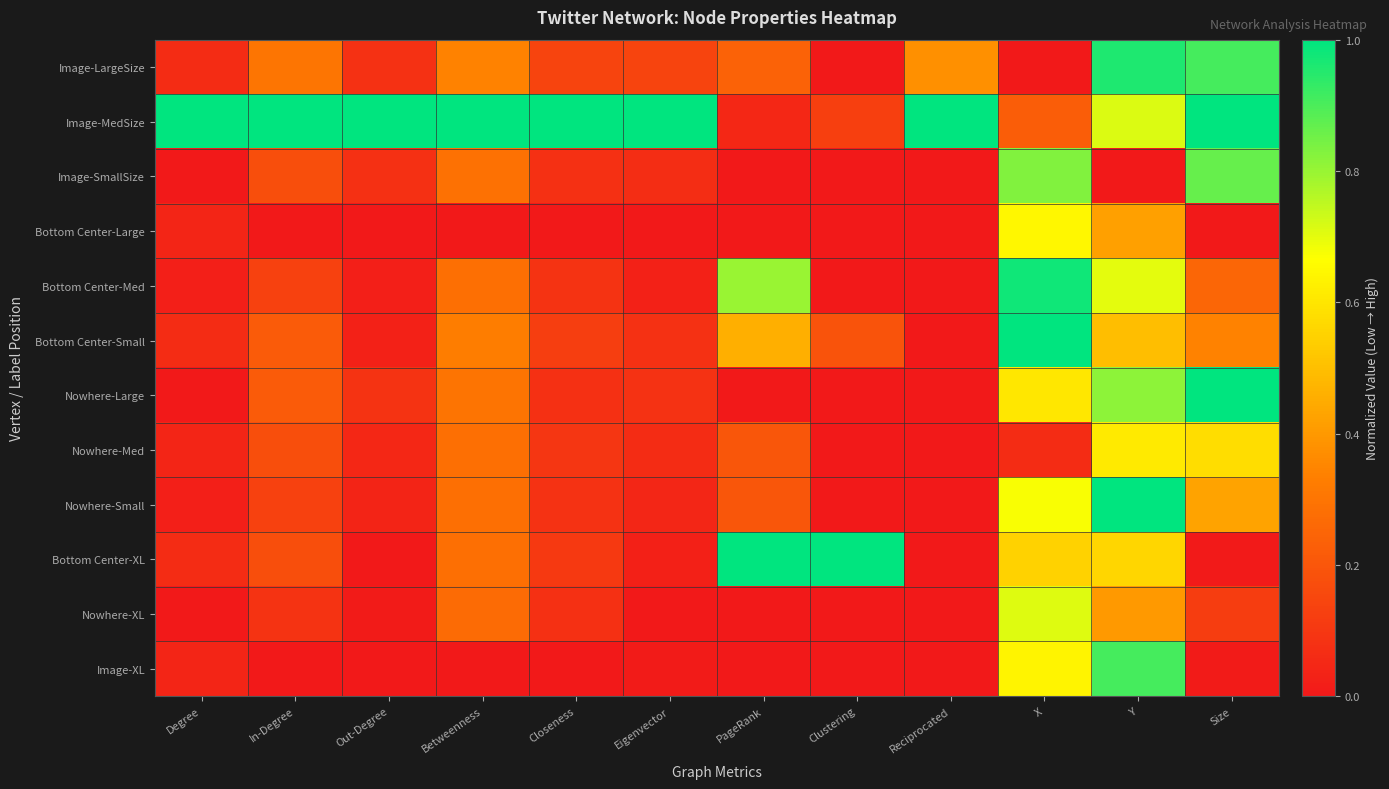

Reading right to left, what are all the values shown in this chart?

Image-LargeSize: Size=0.9	Y=1.0	X=0.0	Reciprocated=0.4	Clustering=0.0	PageRank=0.2	Eigenvector=0.1	Closeness=0.1	Betweenness=0.3	Out-Degree=0.1	In-Degree=0.3	Degree=0.1
Image-MedSize: Size=1.0	Y=0.7	X=0.2	Reciprocated=1.0	Clustering=0.1	PageRank=0.1	Eigenvector=1.0	Closeness=1.0	Betweenness=1.0	Out-Degree=1.0	In-Degree=1.0	Degree=1.0
Image-SmallSize: Size=0.9	Y=0.0	X=0.8	Reciprocated=0.0	Clustering=0.0	PageRank=0.0	Eigenvector=0.1	Closeness=0.1	Betweenness=0.3	Out-Degree=0.1	In-Degree=0.2	Degree=0.0
Bottom Center-Large: Size=0.0	Y=0.4	X=0.6	Reciprocated=0.0	Clustering=0.0	PageRank=0.0	Eigenvector=0.0	Closeness=0.0	Betweenness=0.0	Out-Degree=0.0	In-Degree=0.0	Degree=0.0
Bottom Center-Med: Size=0.3	Y=0.7	X=1.0	Reciprocated=0.0	Clustering=0.0	PageRank=0.8	Eigenvector=0.0	Closeness=0.1	Betweenness=0.3	Out-Degree=0.0	In-Degree=0.1	Degree=0.0
Bottom Center-Small: Size=0.3	Y=0.5	X=1.0	Reciprocated=0.0	Clustering=0.2	PageRank=0.5	Eigenvector=0.1	Closeness=0.1	Betweenness=0.3	Out-Degree=0.0	In-Degree=0.2	Degree=0.1
Nowhere-Large: Size=1.0	Y=0.8	X=0.6	Reciprocated=0.0	Clustering=0.0	PageRank=0.0	Eigenvector=0.1	Closeness=0.1	Betweenness=0.3	Out-Degree=0.1	In-Degree=0.2	Degree=0.0
Nowhere-Med: Size=0.6	Y=0.6	X=0.1	Reciprocated=0.0	Clustering=0.0	PageRank=0.2	Eigenvector=0.1	Closeness=0.1	Betweenness=0.3	Out-Degree=0.1	In-Degree=0.2	Degree=0.0
Nowhere-Small: Size=0.4	Y=1.0	X=0.7	Reciprocated=0.0	Clustering=0.0	PageRank=0.2	Eigenvector=0.0	Closeness=0.1	Betweenness=0.3	Out-Degree=0.0	In-Degree=0.1	Degree=0.0
Bottom Center-XL: Size=0.0	Y=0.6	X=0.5	Reciprocated=0.0	Clustering=1.0	PageRank=1.0	Eigenvector=0.0	Closeness=0.1	Betweenness=0.3	Out-Degree=0.0	In-Degree=0.2	Degree=0.1
Nowhere-XL: Size=0.1	Y=0.4	X=0.7	Reciprocated=0.0	Clustering=0.0	PageRank=0.0	Eigenvector=0.0	Closeness=0.1	Betweenness=0.3	Out-Degree=0.0	In-Degree=0.1	Degree=0.0
Image-XL: Size=0.0	Y=0.9	X=0.6	Reciprocated=0.0	Clustering=0.0	PageRank=0.0	Eigenvector=0.0	Closeness=0.0	Betweenness=0.0	Out-Degree=0.0	In-Degree=0.0	Degree=0.0